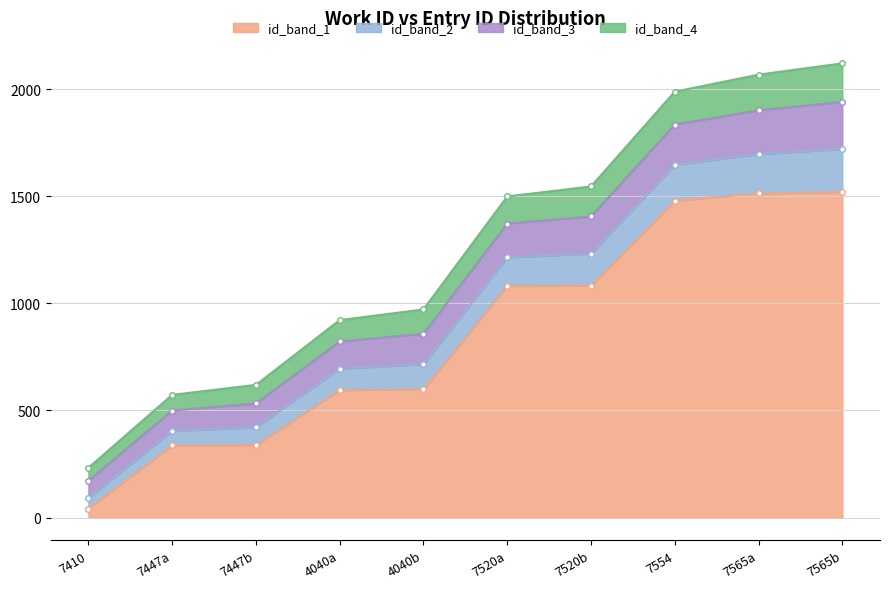

True or false: id_band_1 has a value of 595 at 4040a.

True